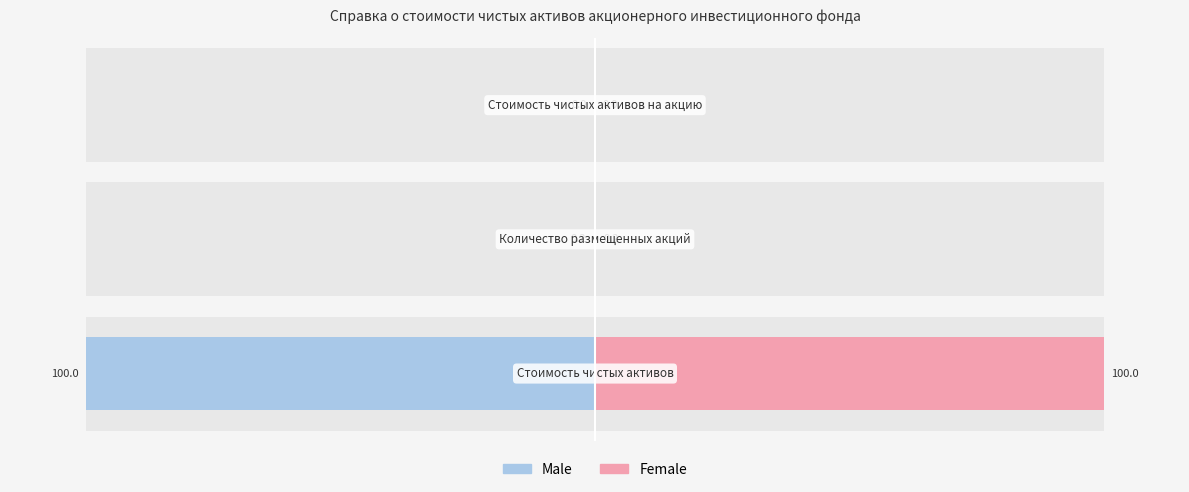

Rank the series by their average value, from lowest to highest.

Male, Female